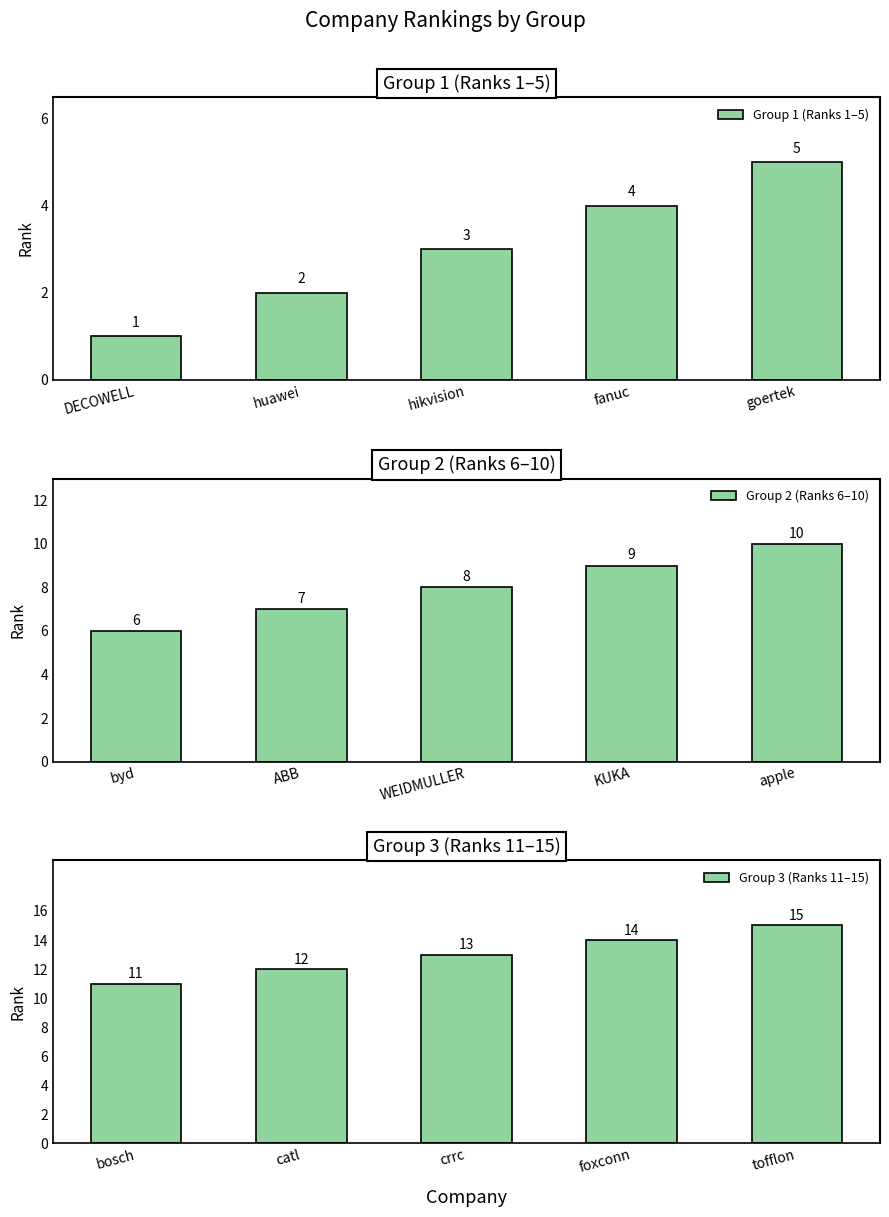

The value of Group 1 (Ranks 1–5) at goertek is 9. True or false?

False